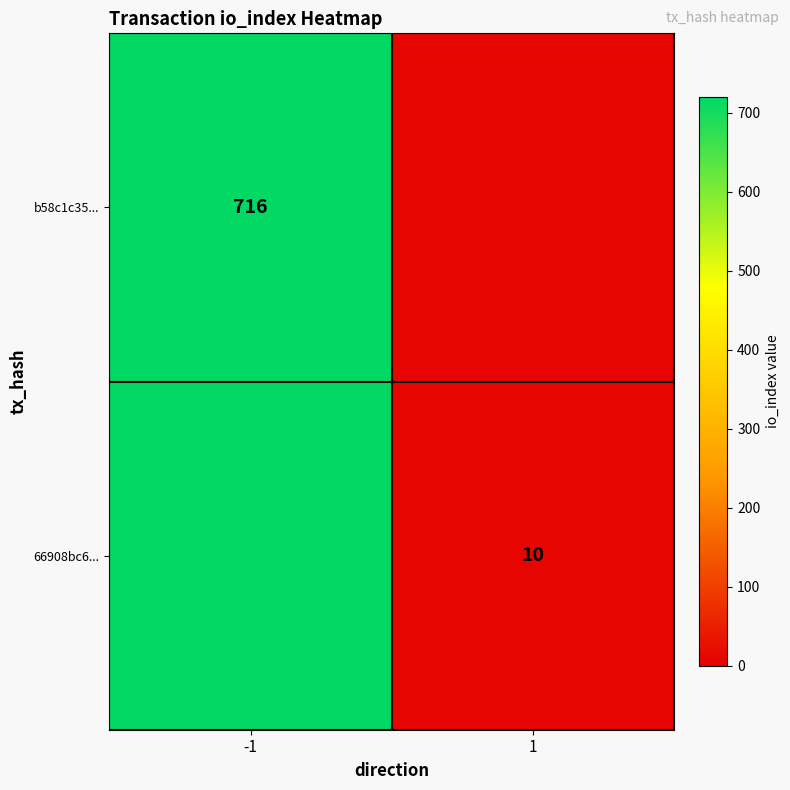

What is the sum of the b58c1c35... values at 1 and -1?

716